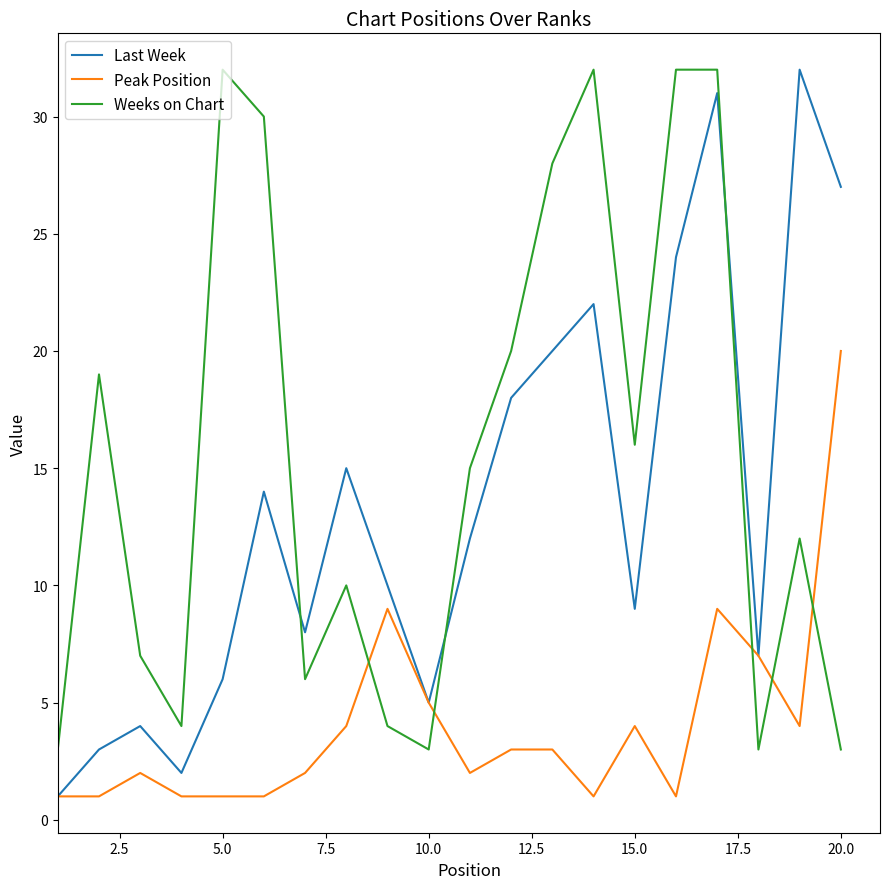

How many lines are shown in the chart?

3